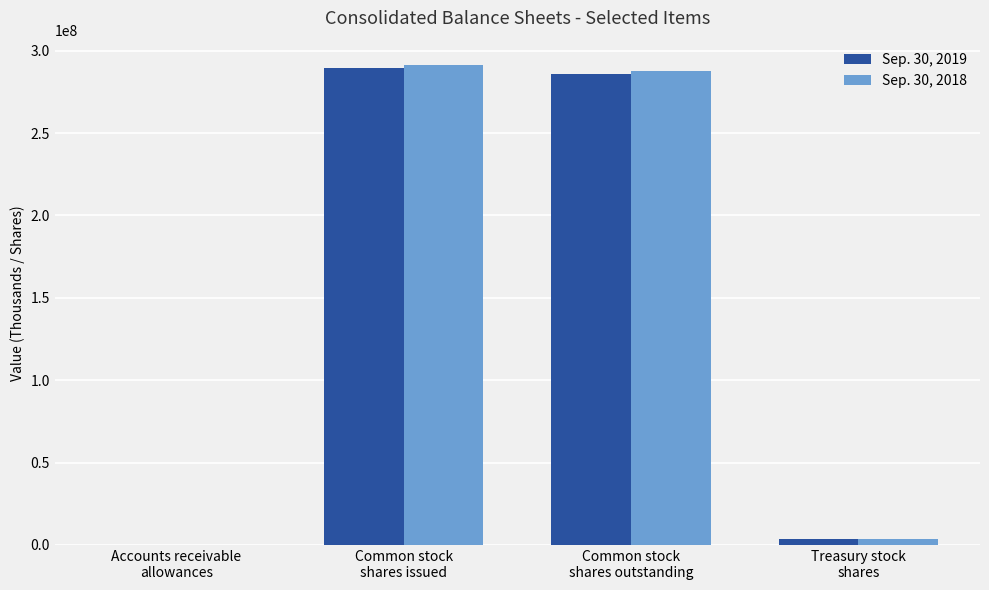

What is the greatest value displayed?

291504000